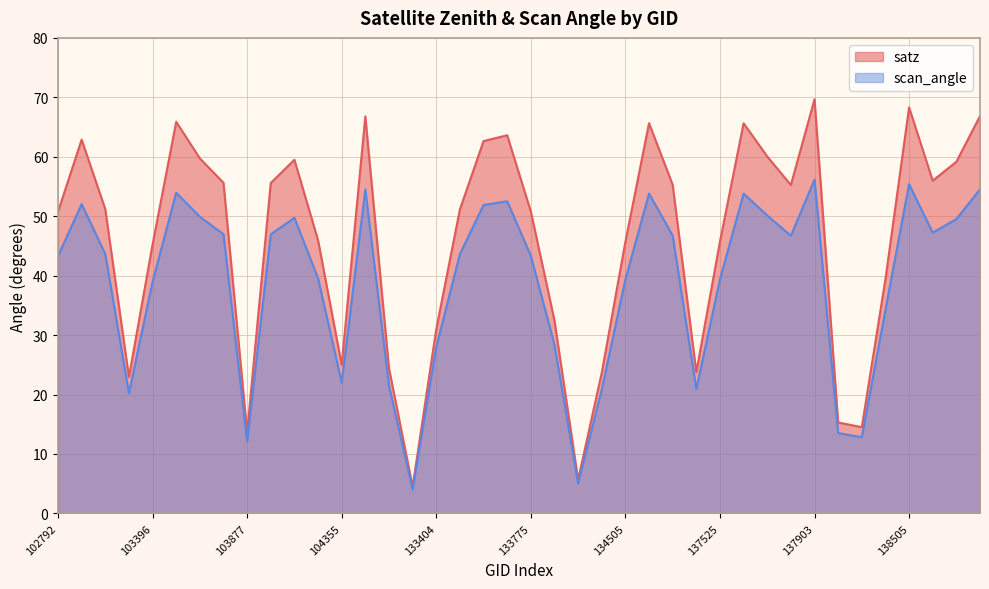

How many lines are shown in the chart?

2